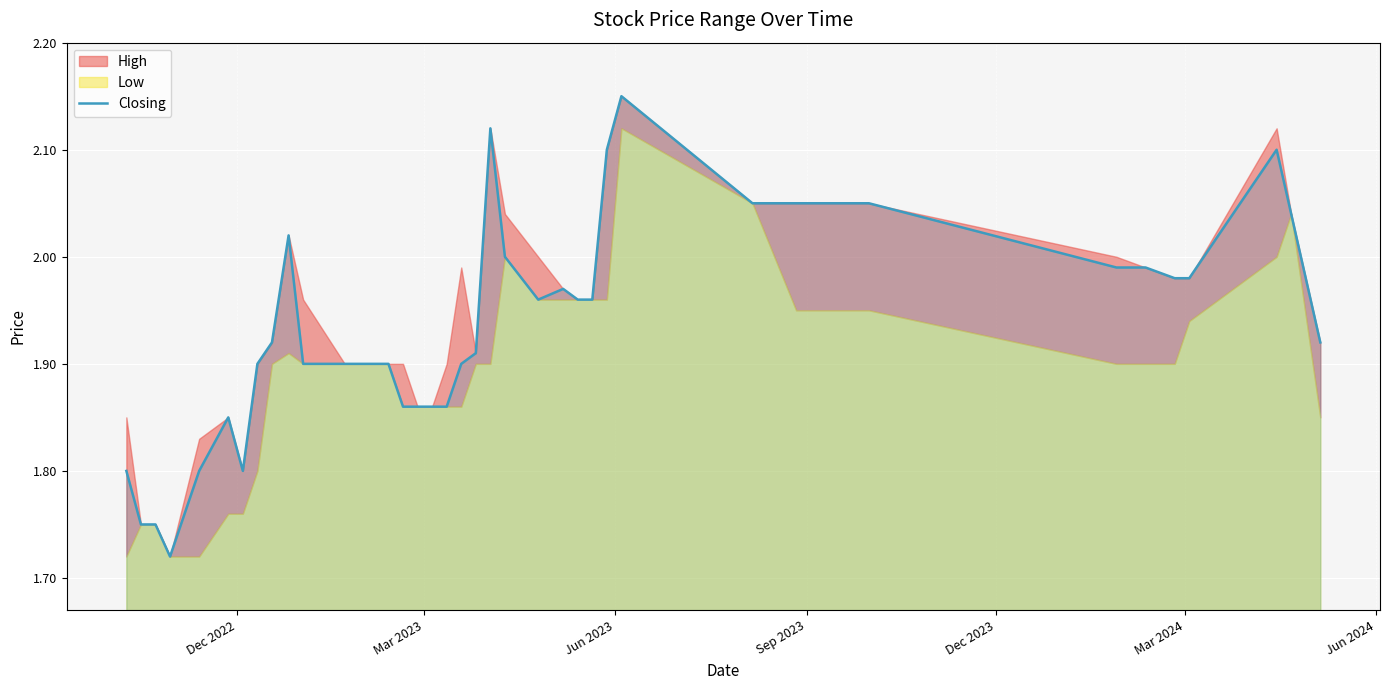

Reading right to left, transcribe all the data shown in this chart.

1.9	2.0	2.1	2.0	2.0	2.0	2.0	2.0	2.0	2.0	2.0	2.0	2.1	2.1	2.0	2.0	2.0	2.0	2.0	2.1	1.9	1.9	1.9	1.9	1.9	1.9	1.9	1.9	1.9	1.9	2.0	1.9	1.9	1.8	1.9	1.8	1.7	1.8	1.8	1.8